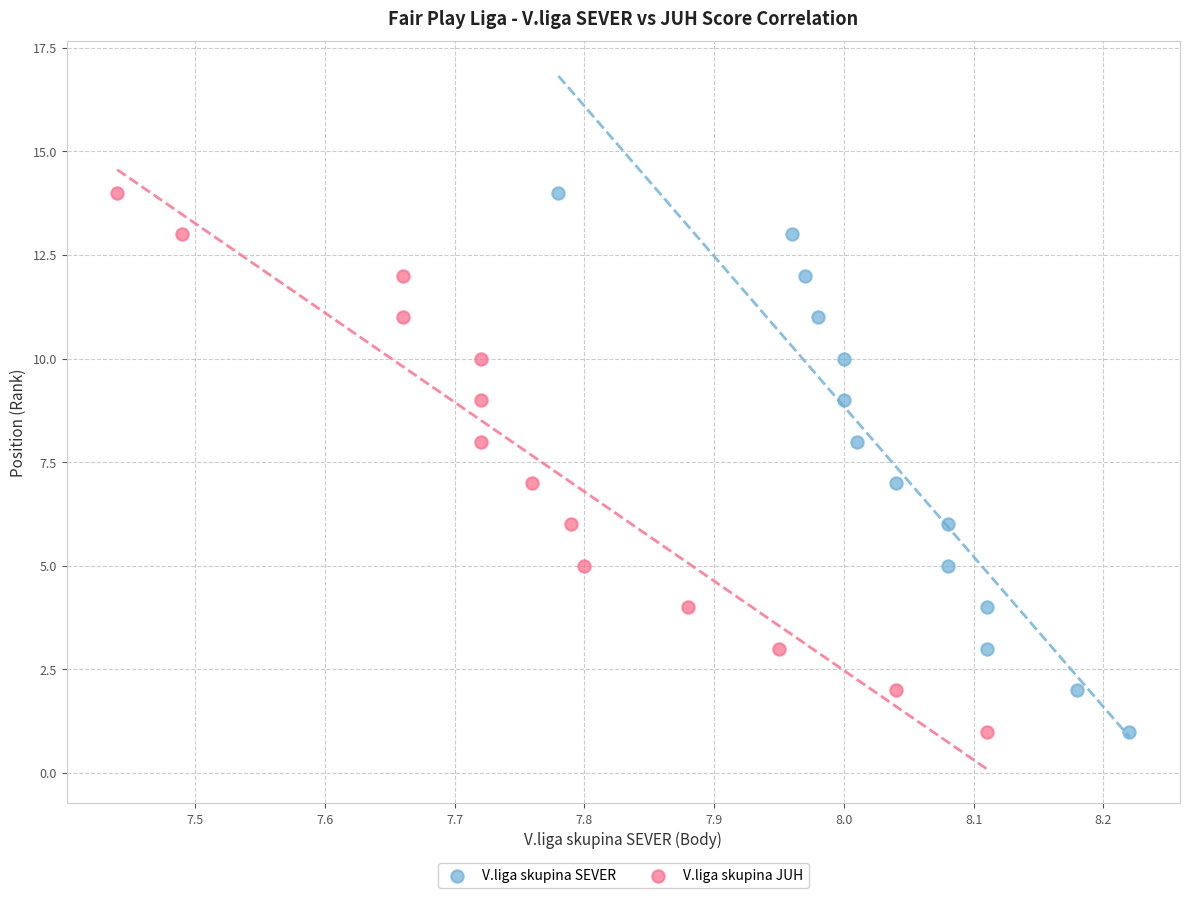

What are all the series names shown in the legend?

V.liga skupina SEVER, V.liga skupina JUH